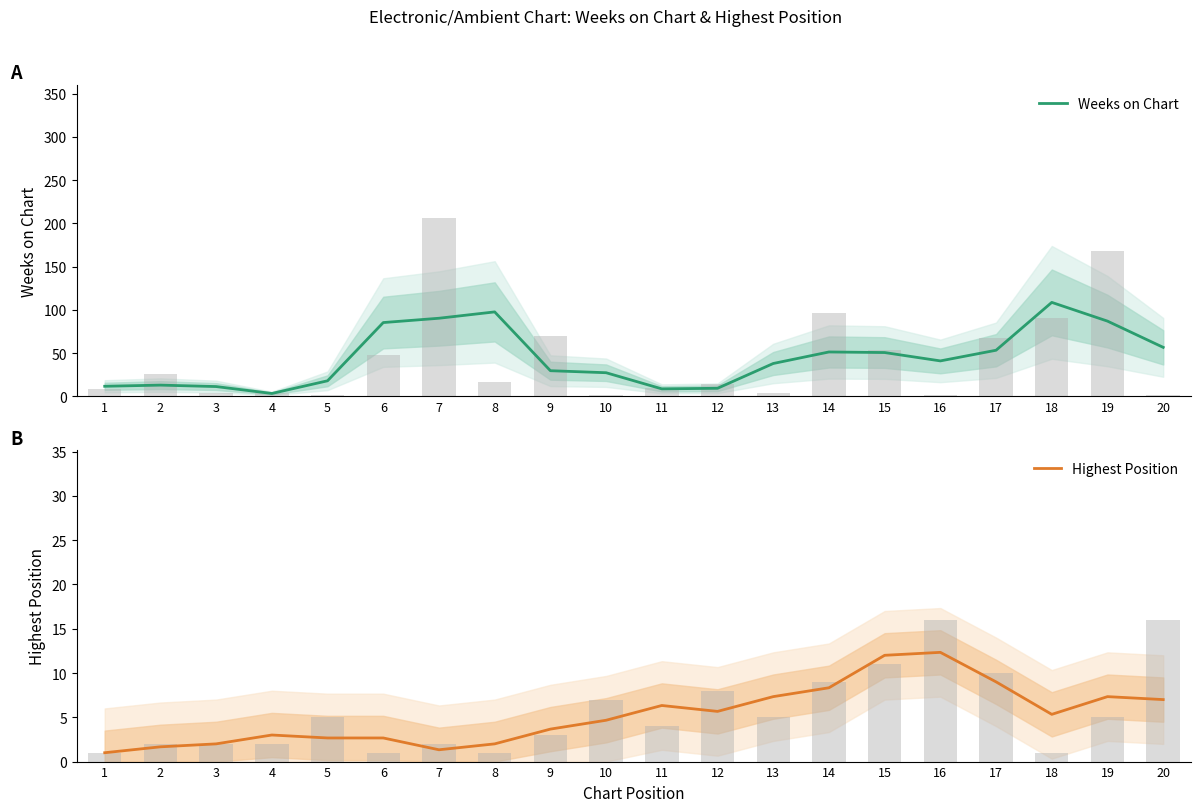

What is the value of the Weeks on Chart bar at the 16th from the left?

41.0